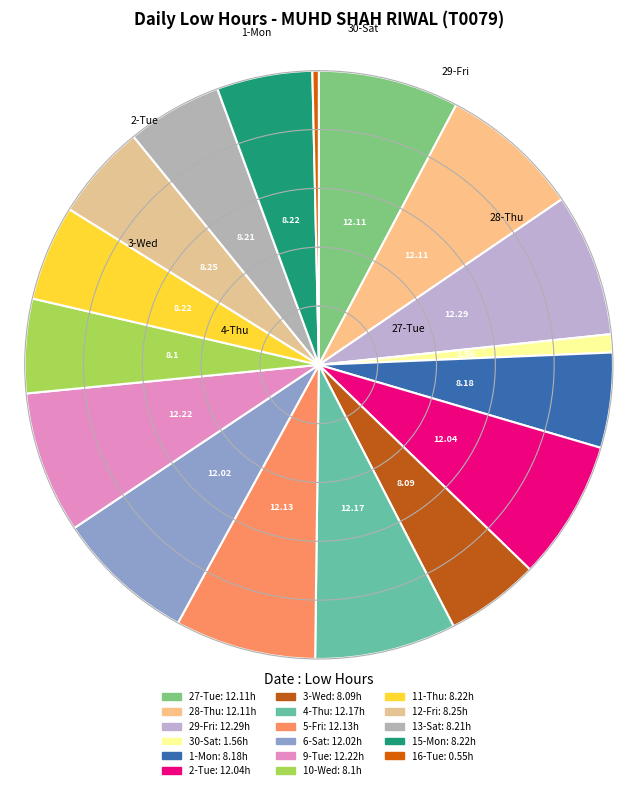

Which slice is the largest?

29-Fri